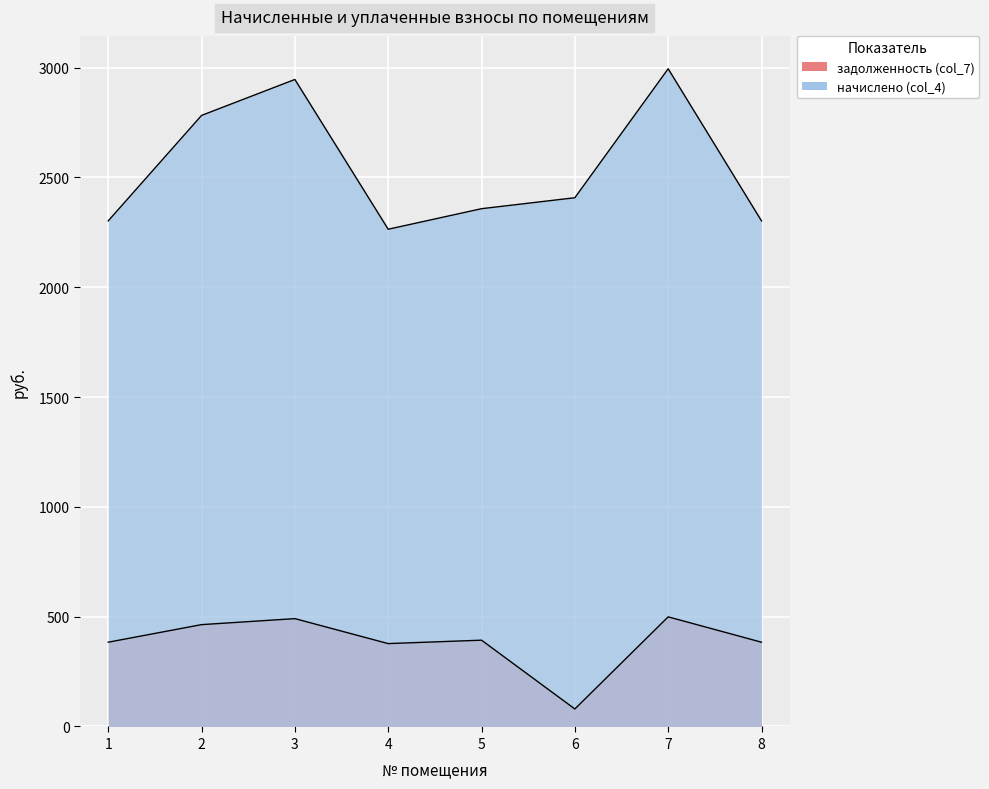

List the labels in order of задолженность (col_7) value, smallest first.

6, 4, 1, 8, 5, 2, 3, 7